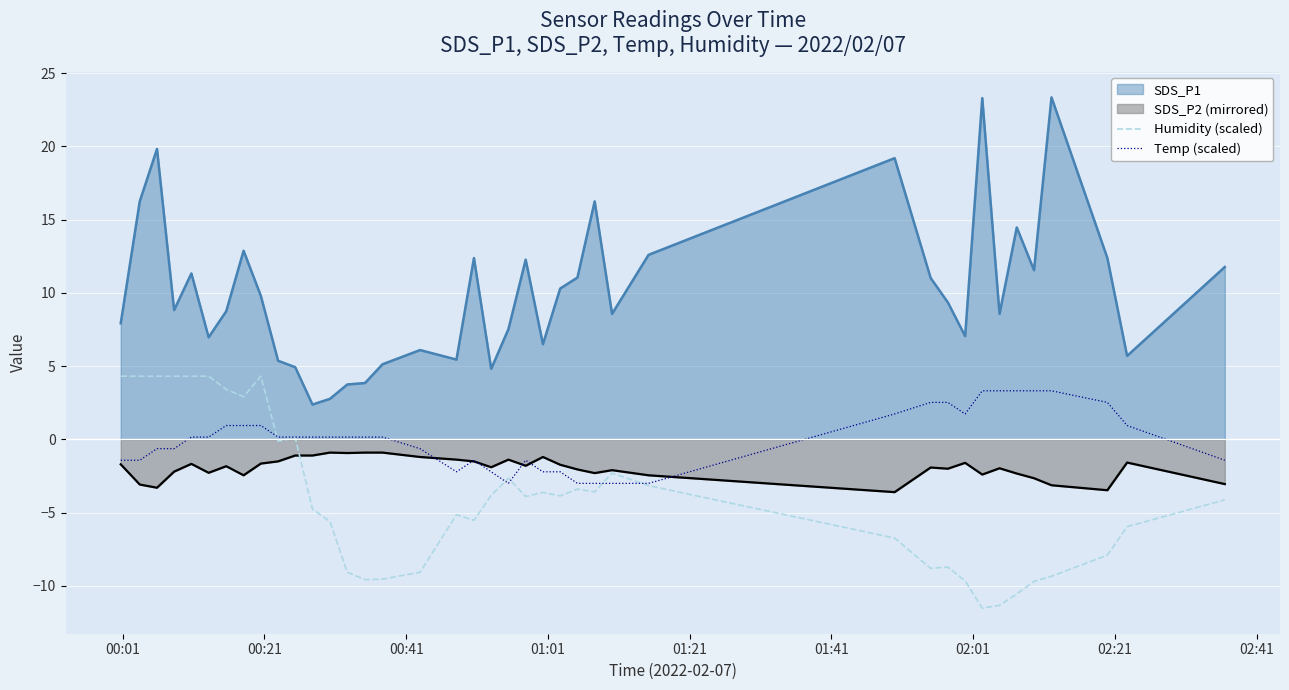

Which series has the largest total across all categories?

SDS_P1